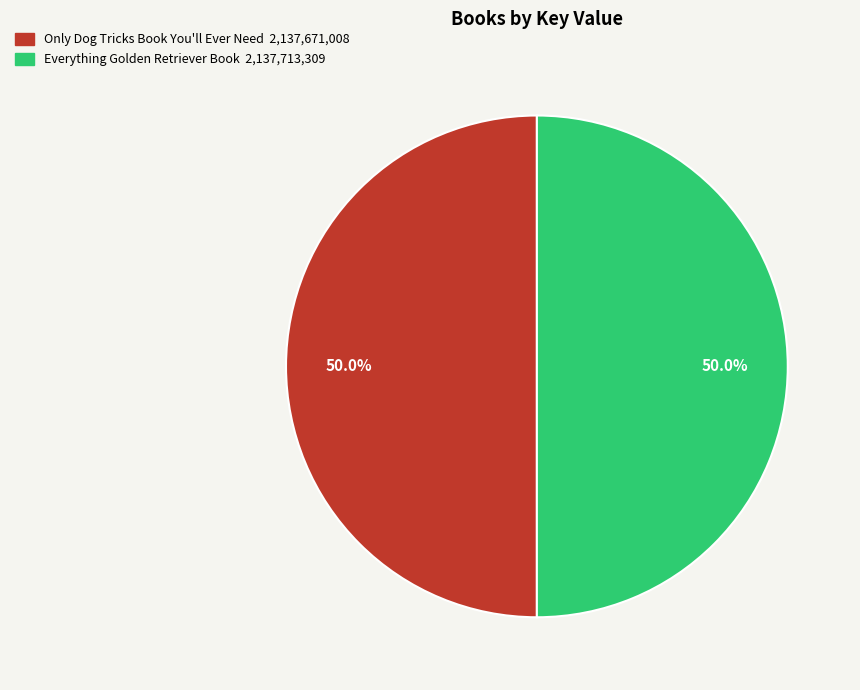

How many segments does this pie chart have?

2